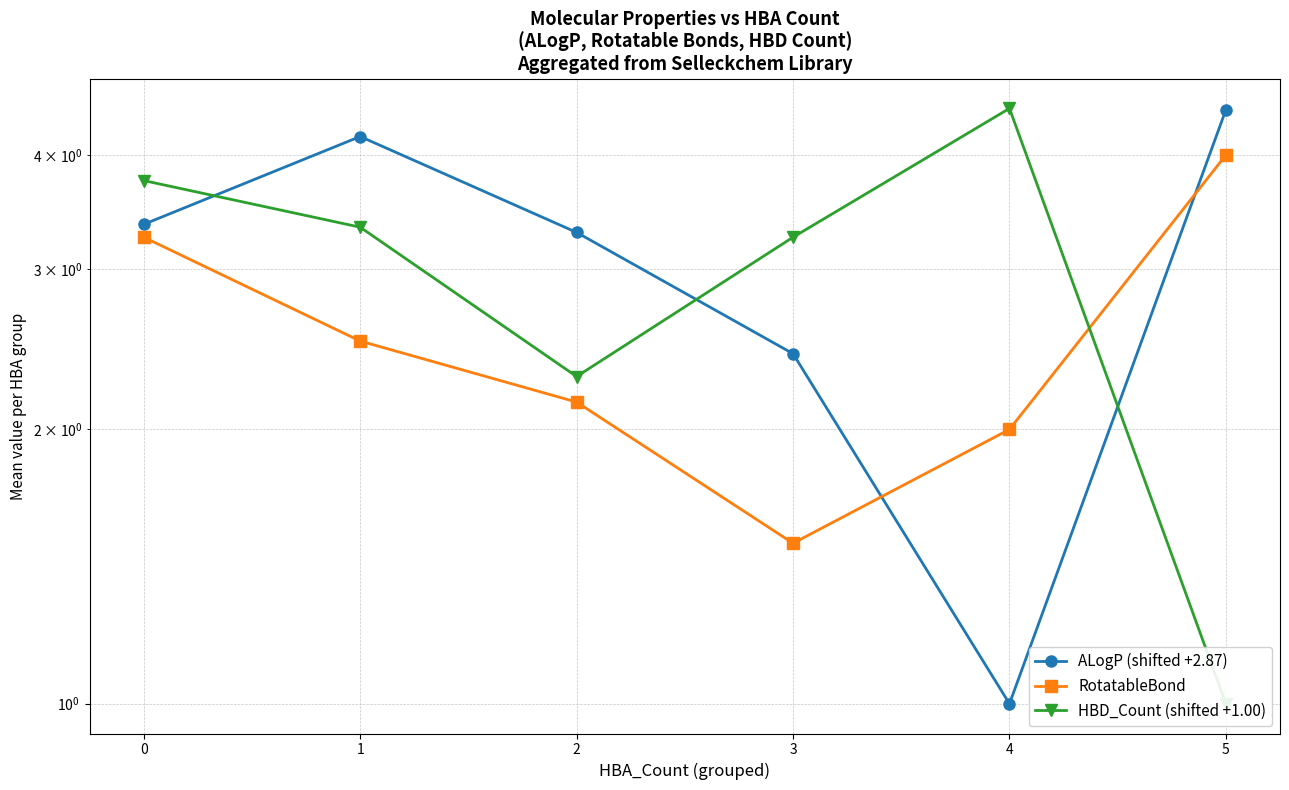

What is the total value across all series at 1?

10.0